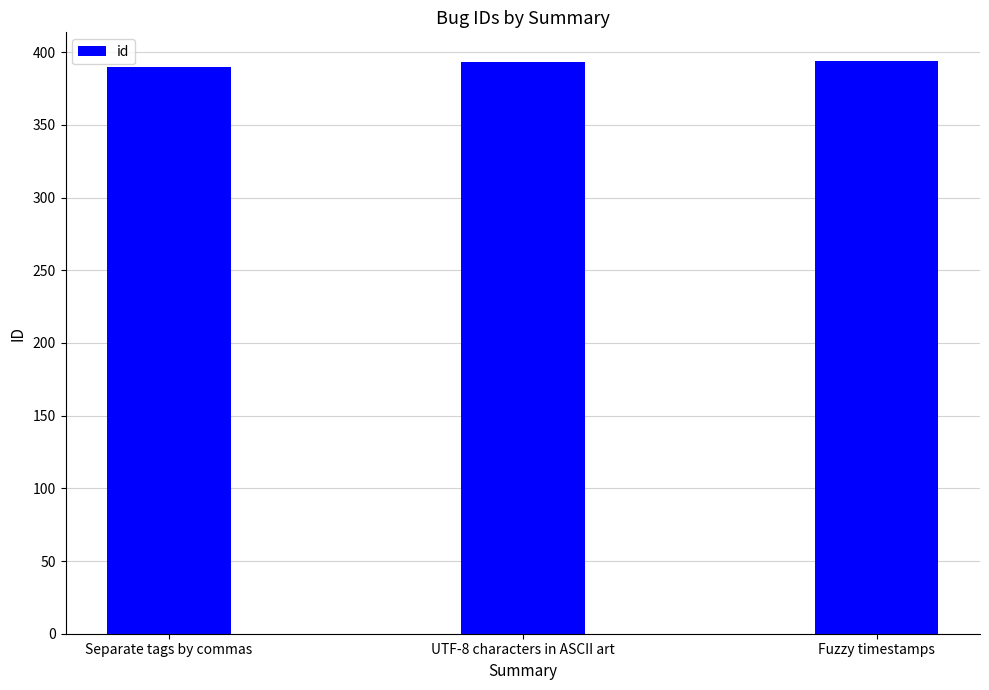

At which label is the value closest to 392?

UTF-8 characters in ASCII art